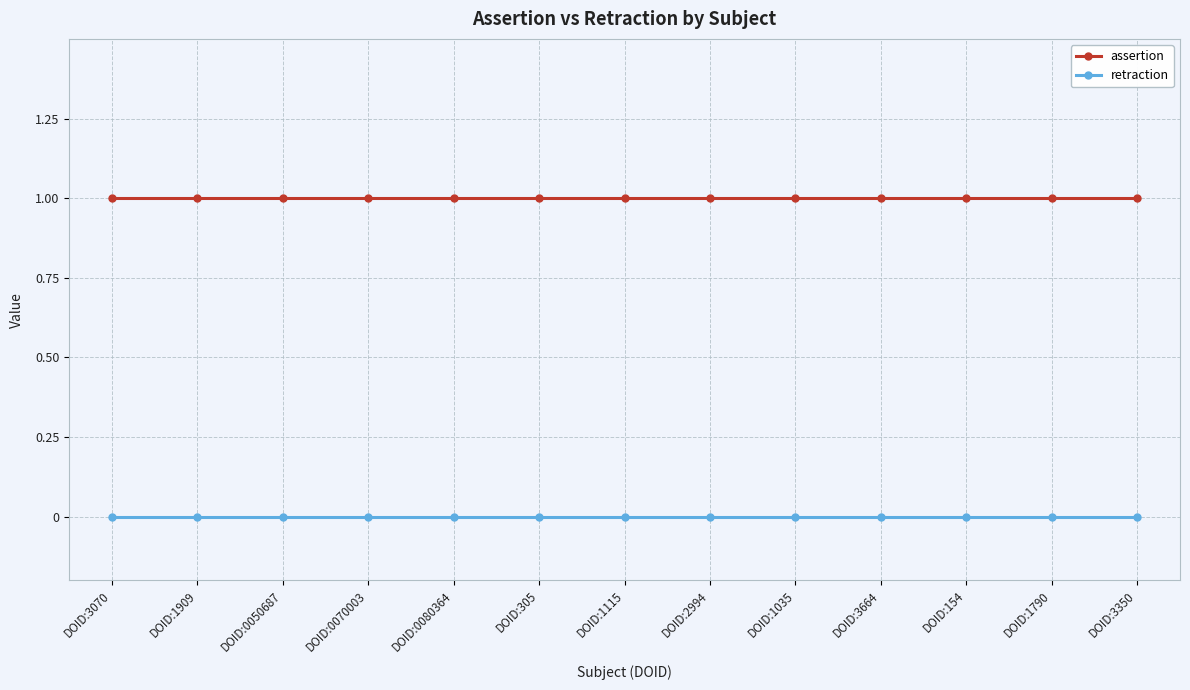

How many lines are shown in the chart?

2